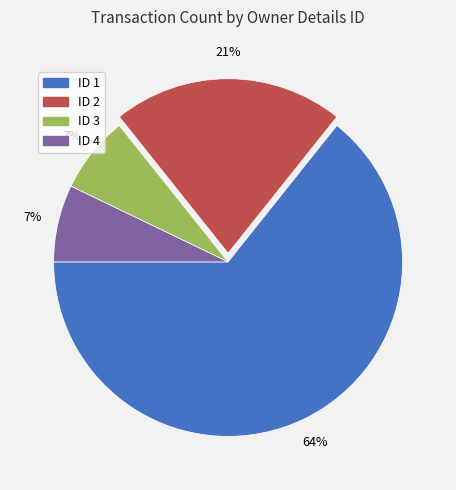

To the nearest percent, what is the average slice percentage?

25%